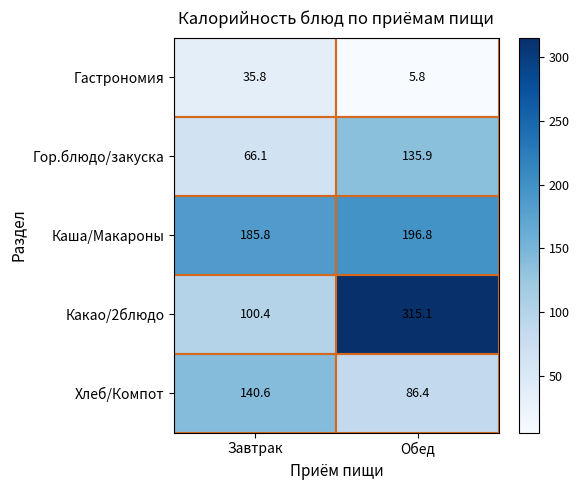

What is the greatest value displayed?

315.1